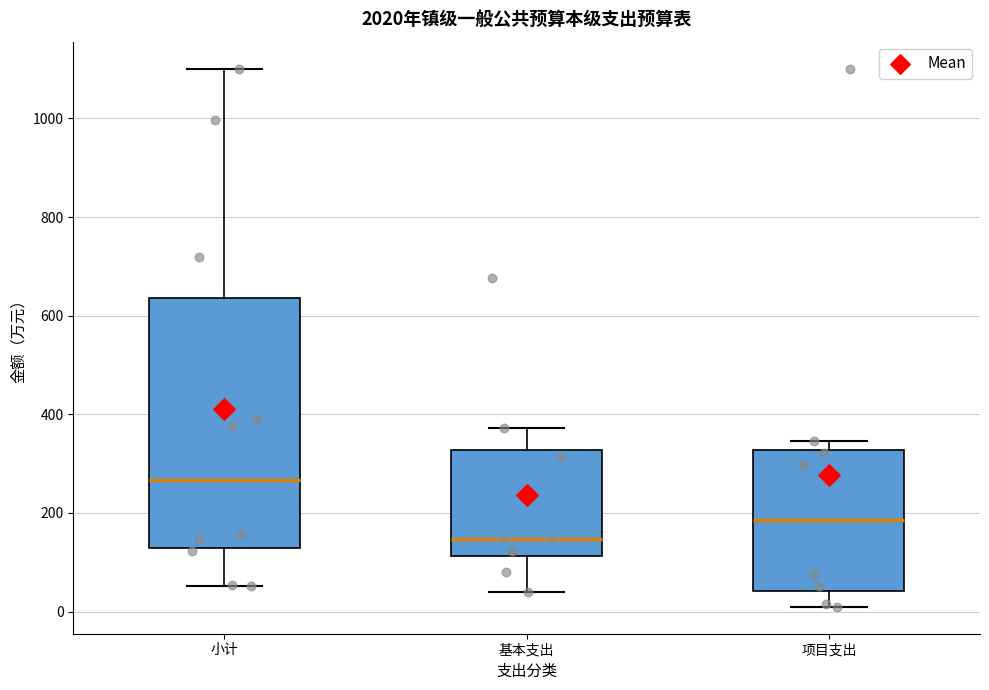

Which box has the lowest median line?

基本支出